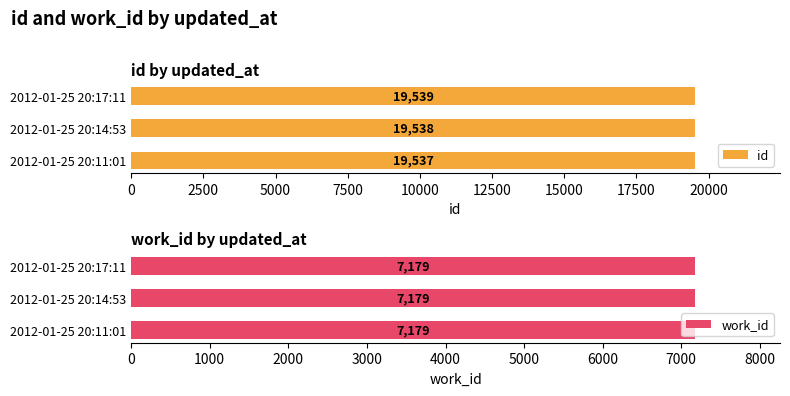

At how many categories does at least one series exceed 19133?

3